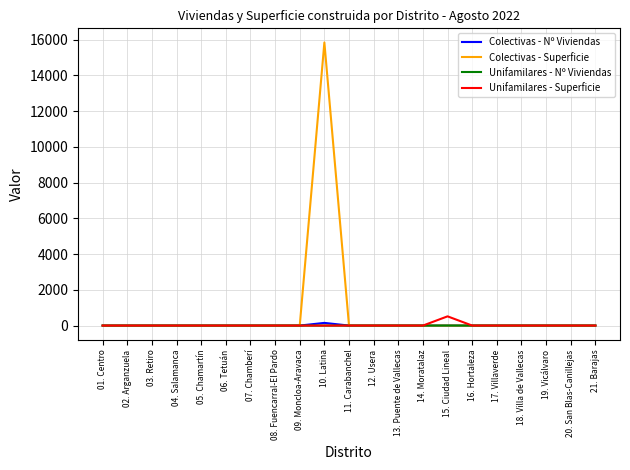

Which series has the largest range (max minus min)?

Colectivas - Superficie